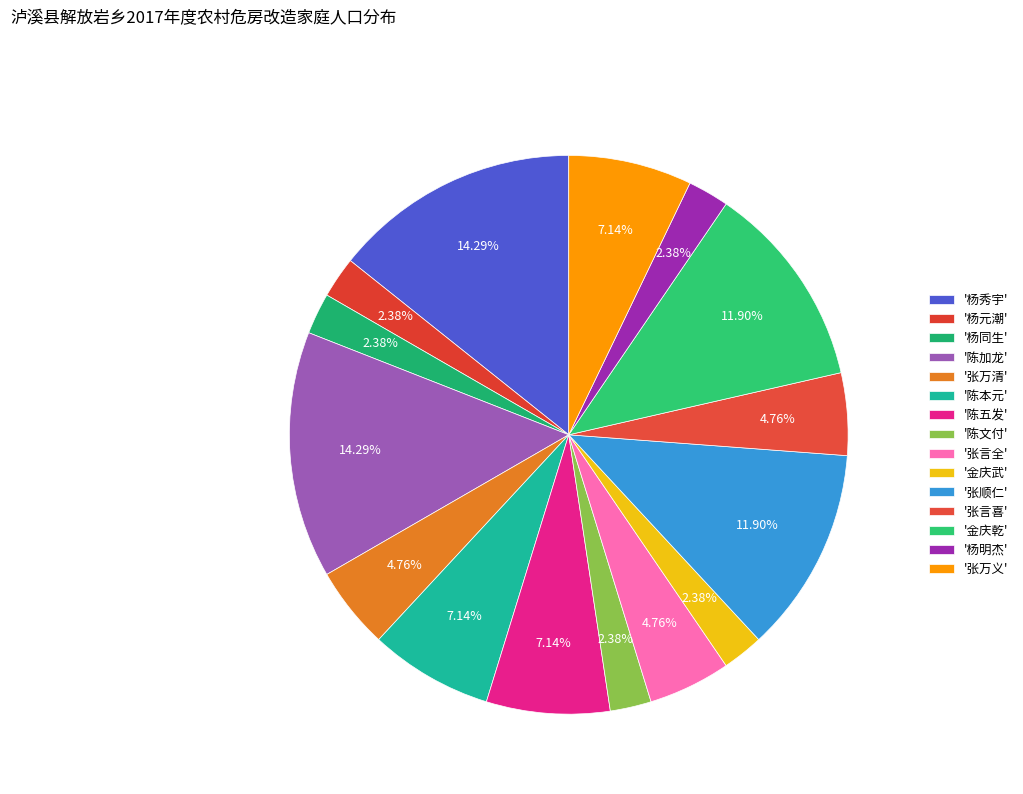

Which category has the biggest portion of the pie?

杨秀宇